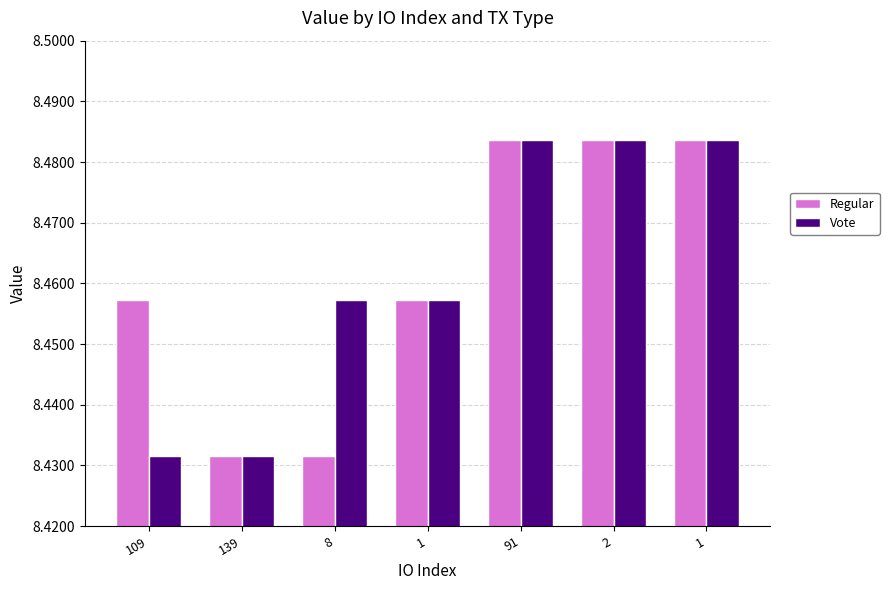

What is the difference between the Regular values at 2 and 8?

0.1